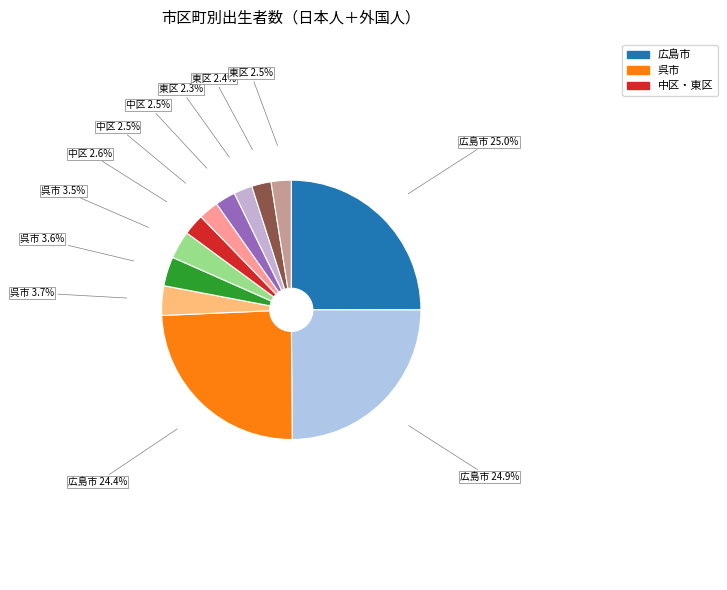

To the nearest percent, what is the difference between the largest and smallest slice percentages?

23%